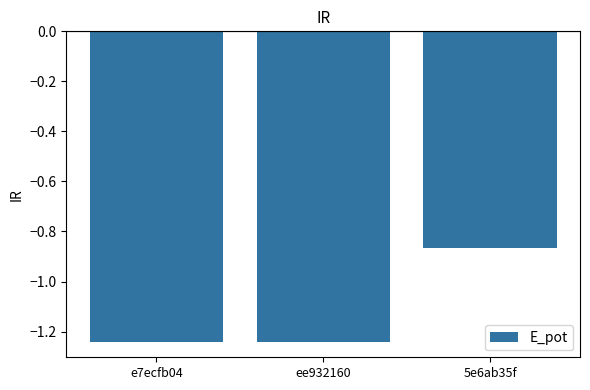

How many values exceed -1?

1